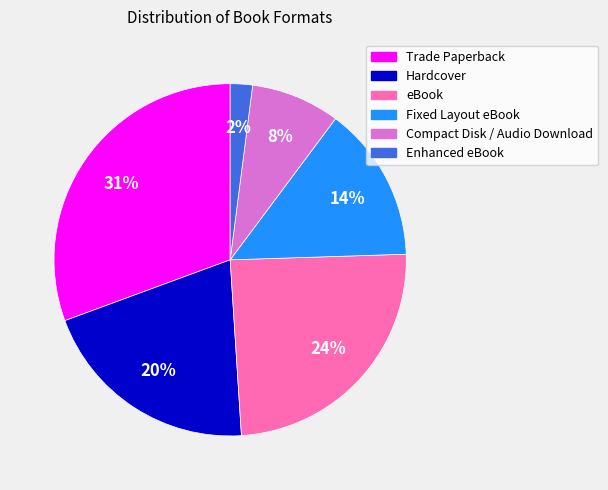

Is it true that eBook is 35% of the pie?

False